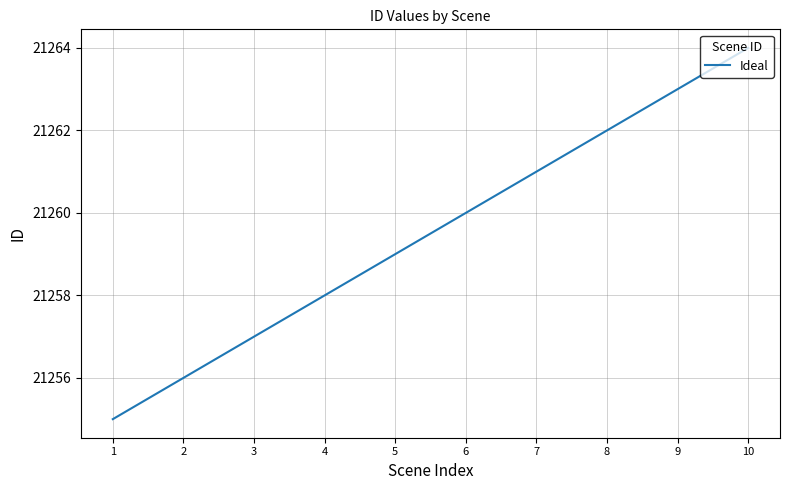

What is the sum of all values?

212595